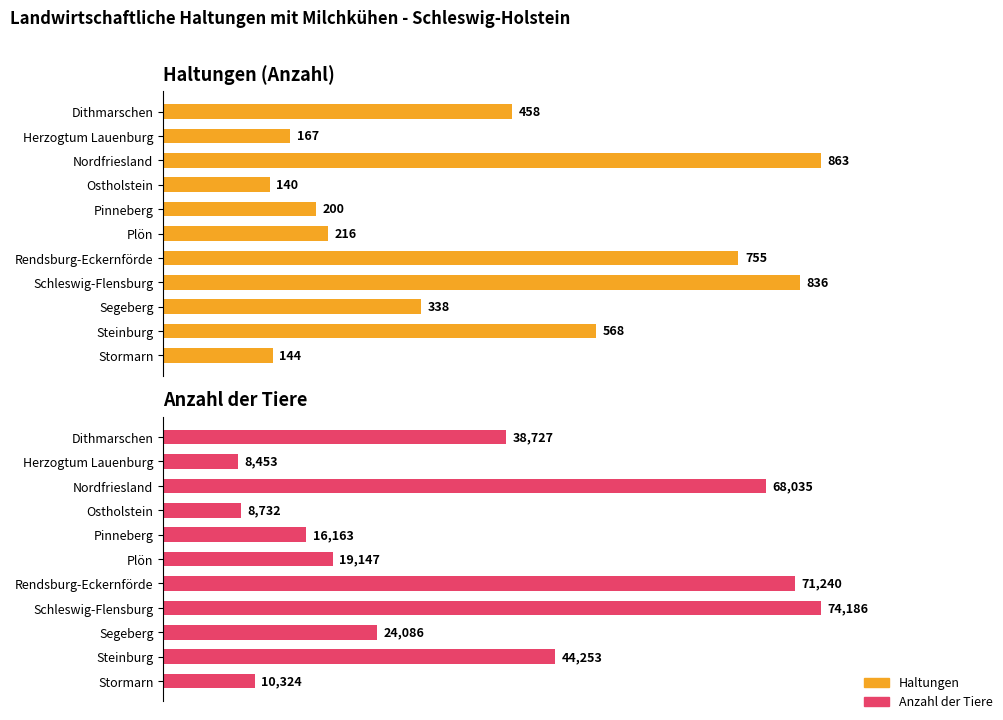

How many groups of bars are there?

11